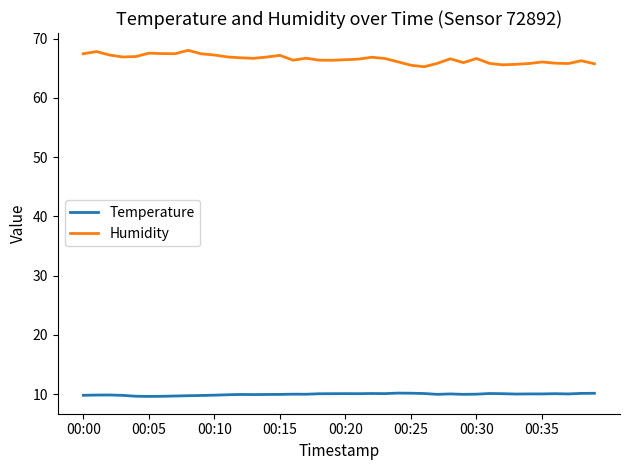

How many categories are shown in the chart?

40